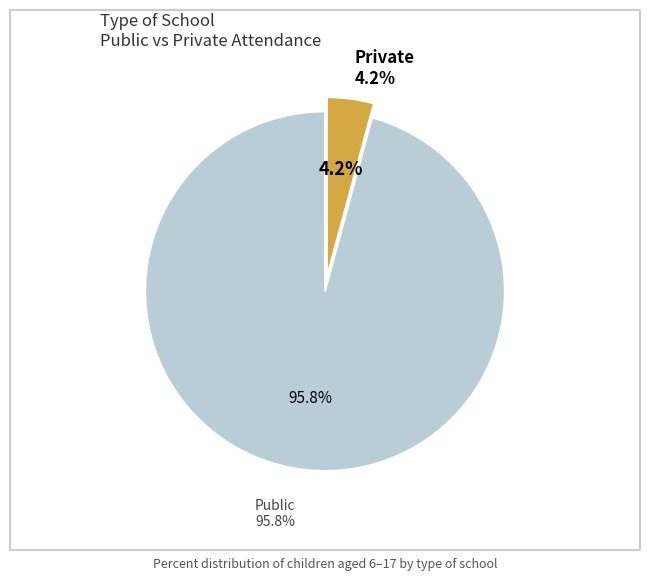

The Private slice represents 18% of the pie. True or false?

False